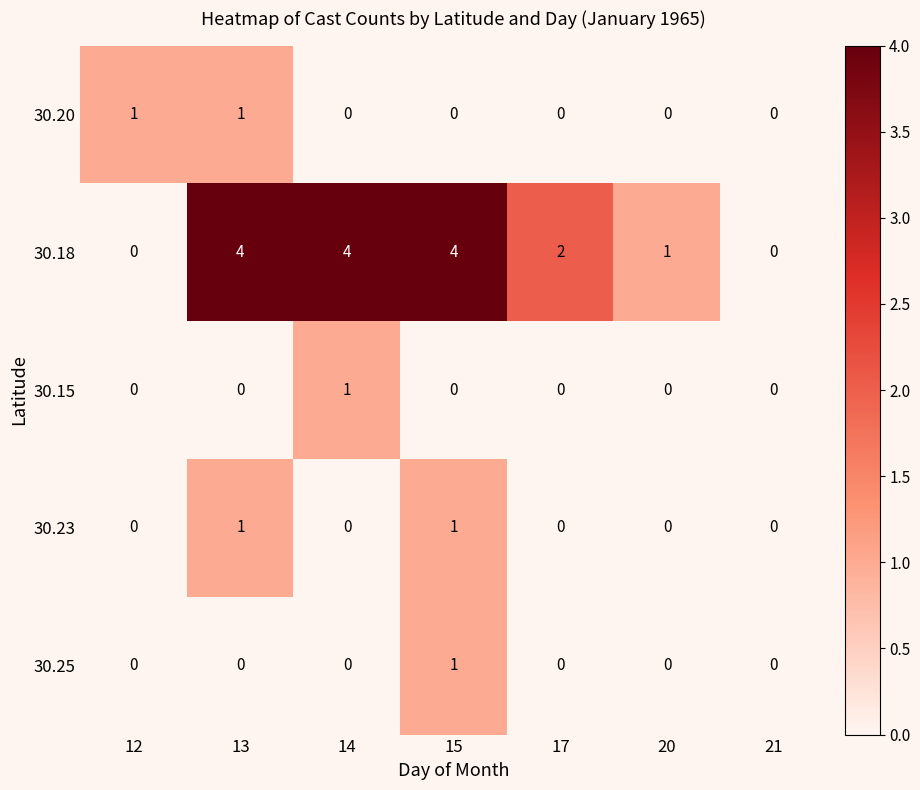

Between 12 and 17, which series saw the biggest shift?

30.18